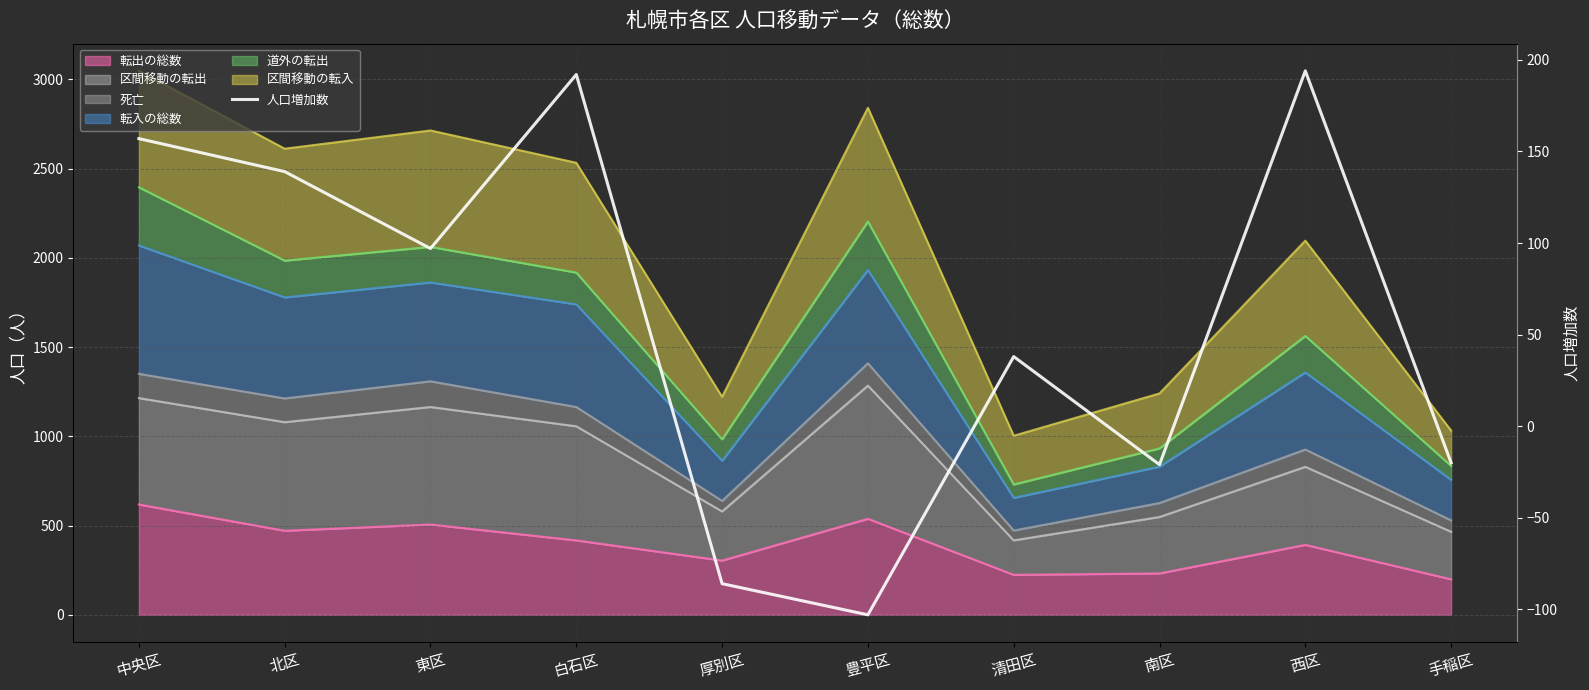

What is the difference between the maximum and minimum values?

297